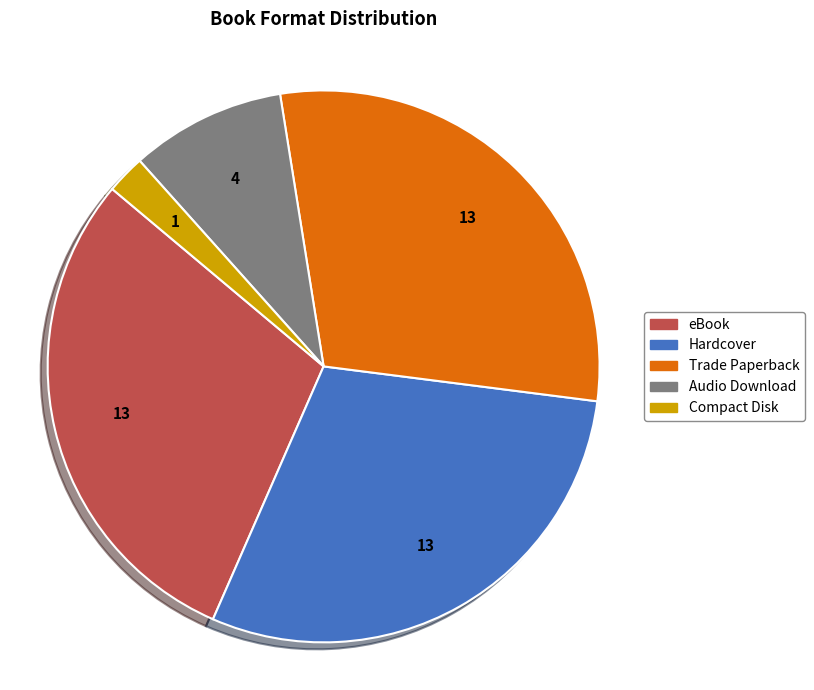

The Hardcover slice represents 30% of the pie. True or false?

True